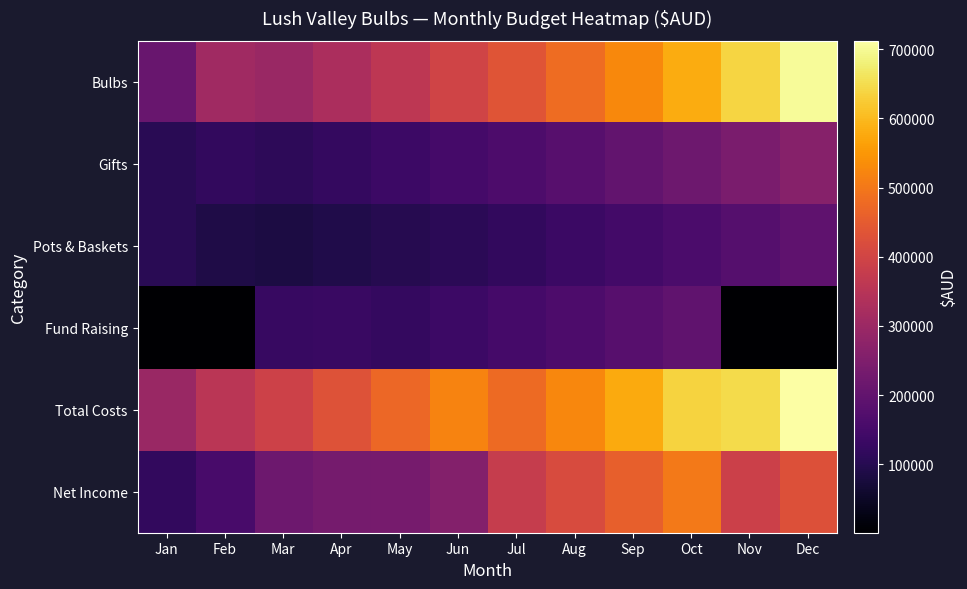

At which category is the sum across all series the highest?

Dec